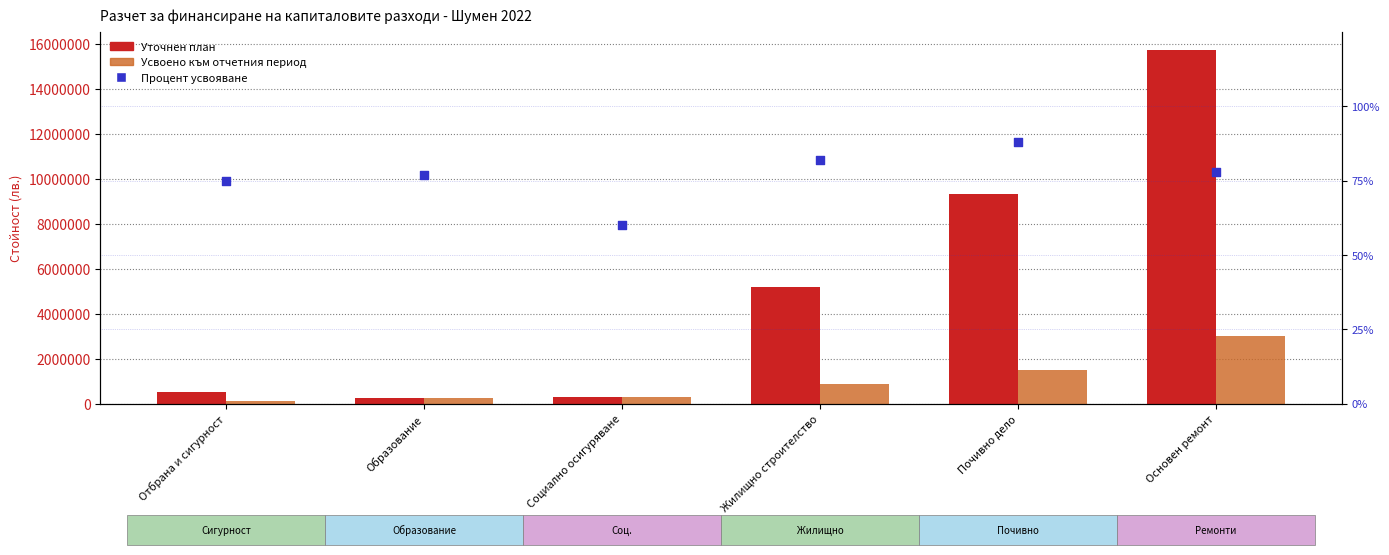

Which series reaches the minimum Y coordinate?

Процент усвояване